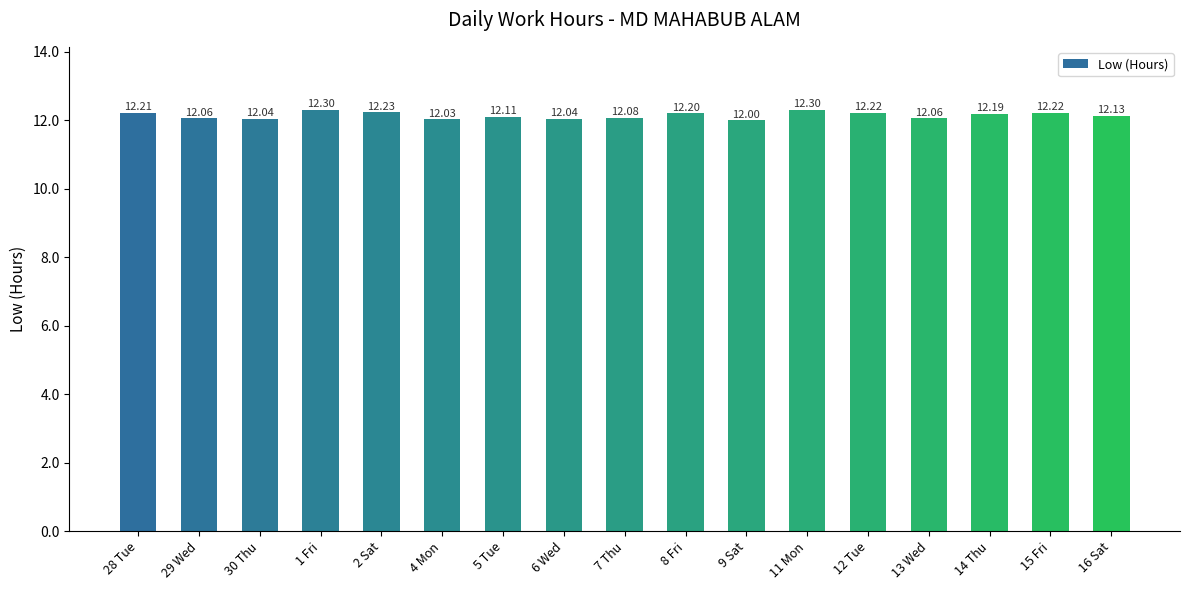

What is the difference between the values at 30 Thu and 15 Fri?

0.2